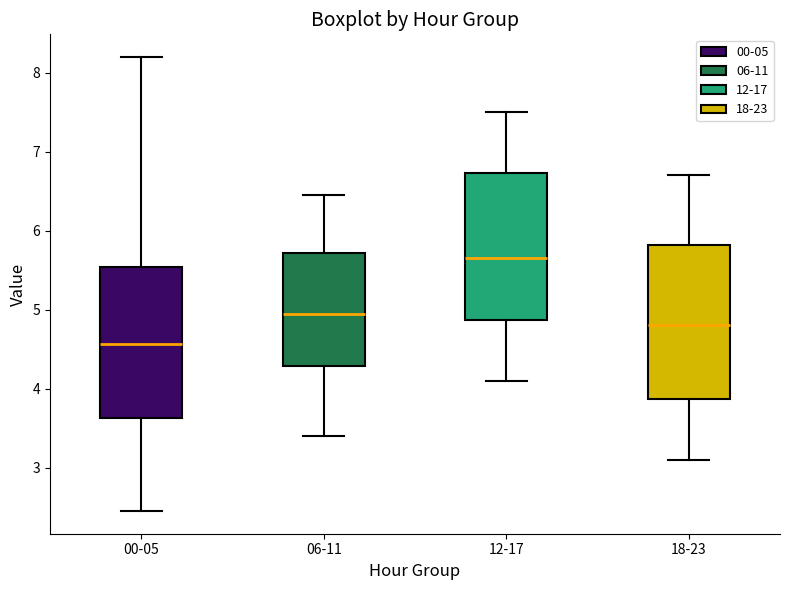

Where is the lower edge of the box for 00-05 on the y-axis? The values are not printed on the chart, so give them approximately, as read against the axis.

3.6